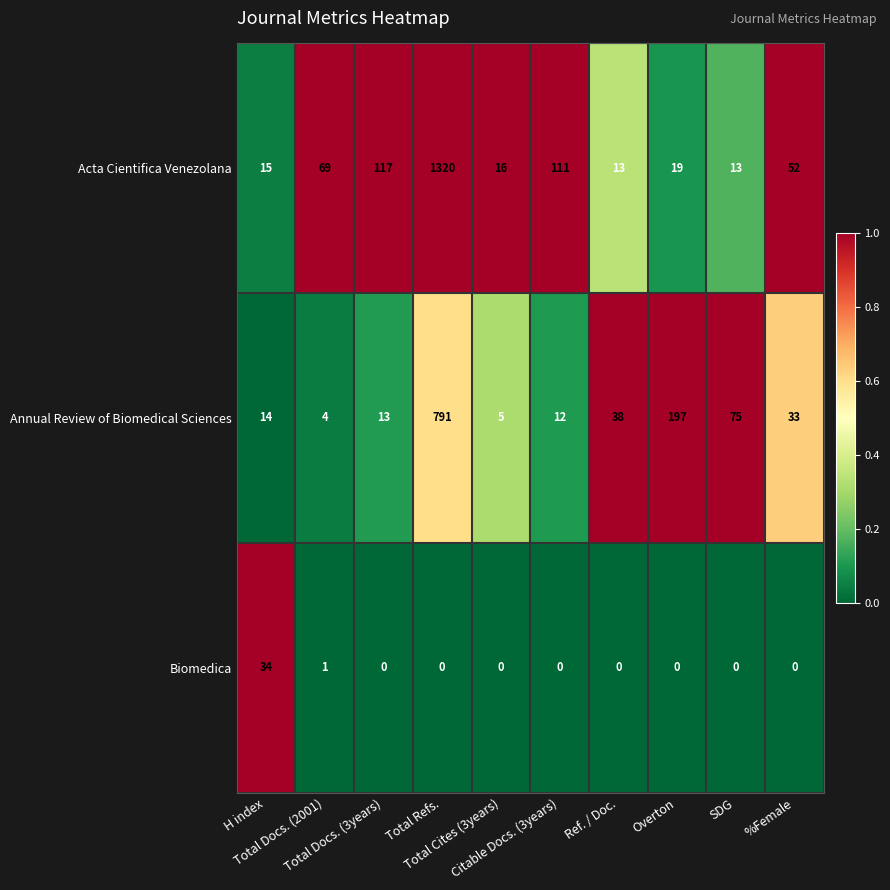

Between Total Docs. (2001) and Total Cites (3years), which series saw the biggest shift?

Acta Cientifica Venezolana